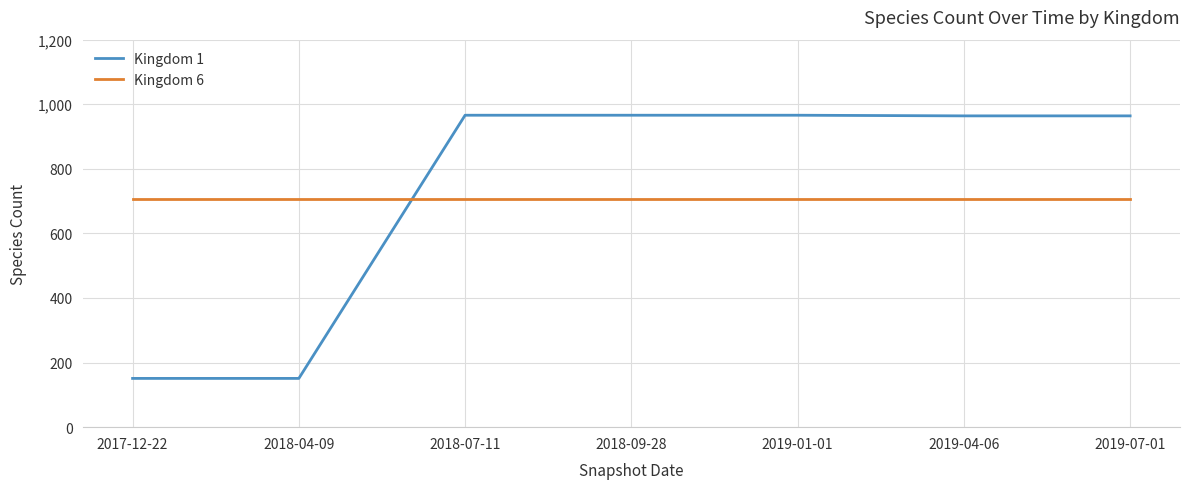

Which series has the widest spread of values?

Kingdom 1